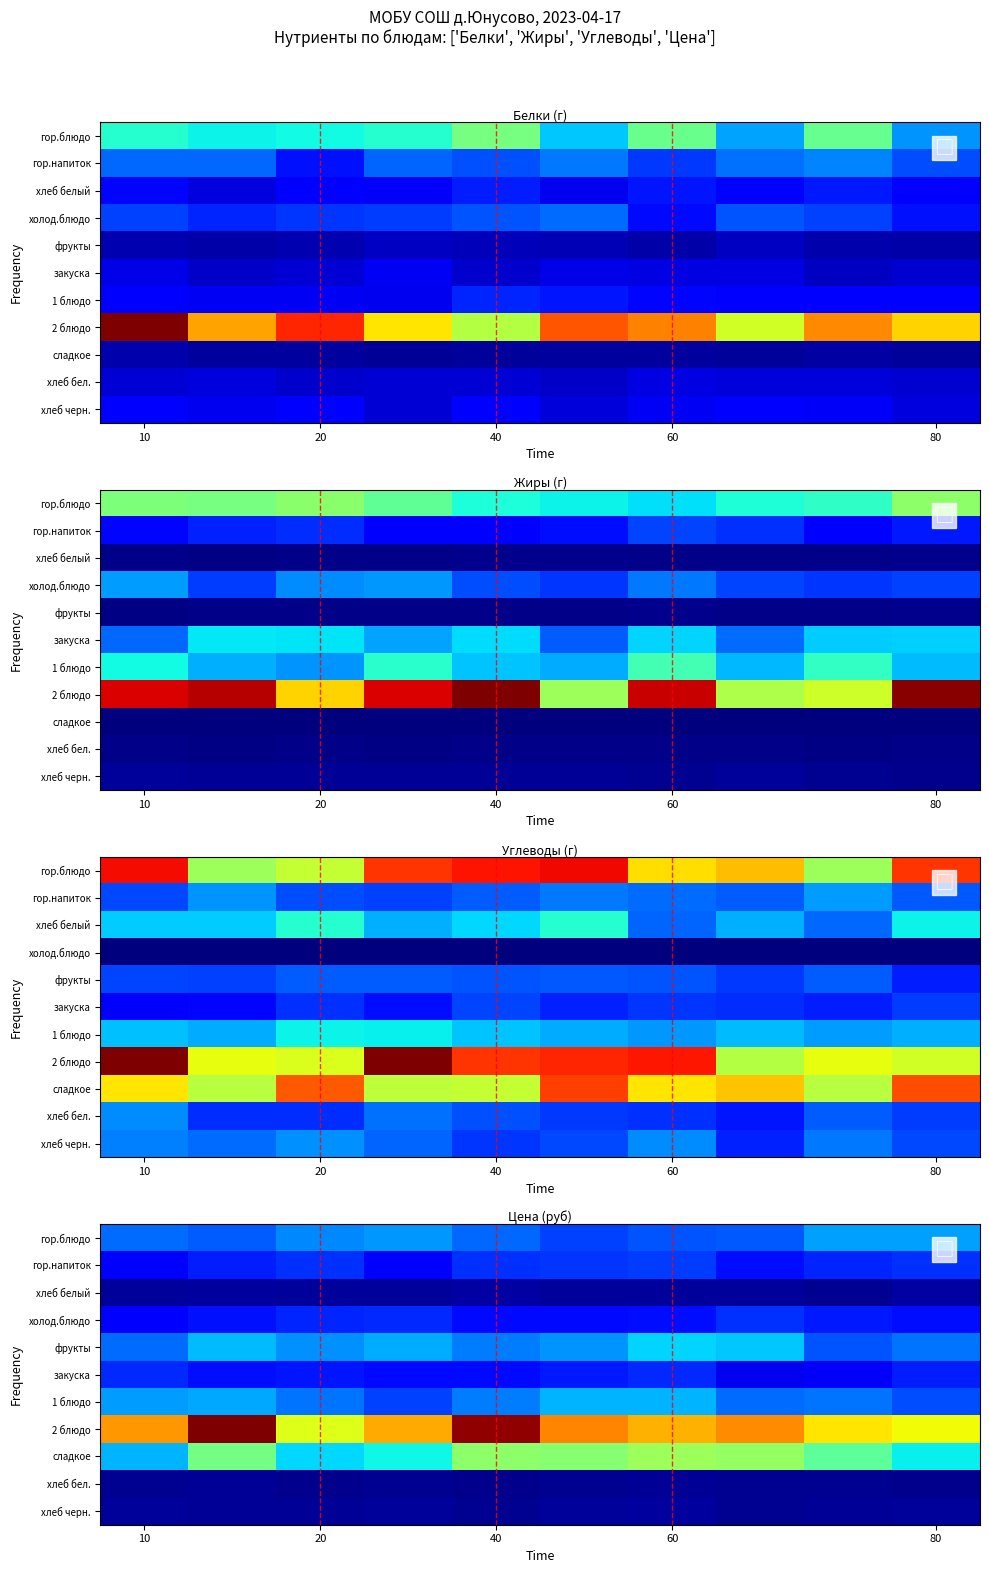

What is the greatest value displayed?

65.9